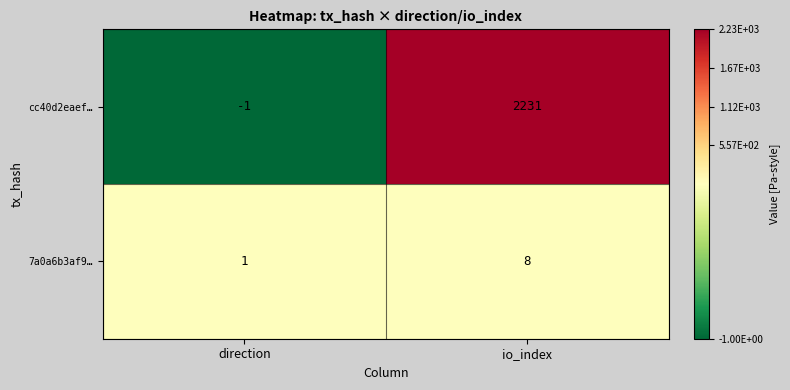

The value of 7a0a6b3af9… at io_index is 8. True or false?

True